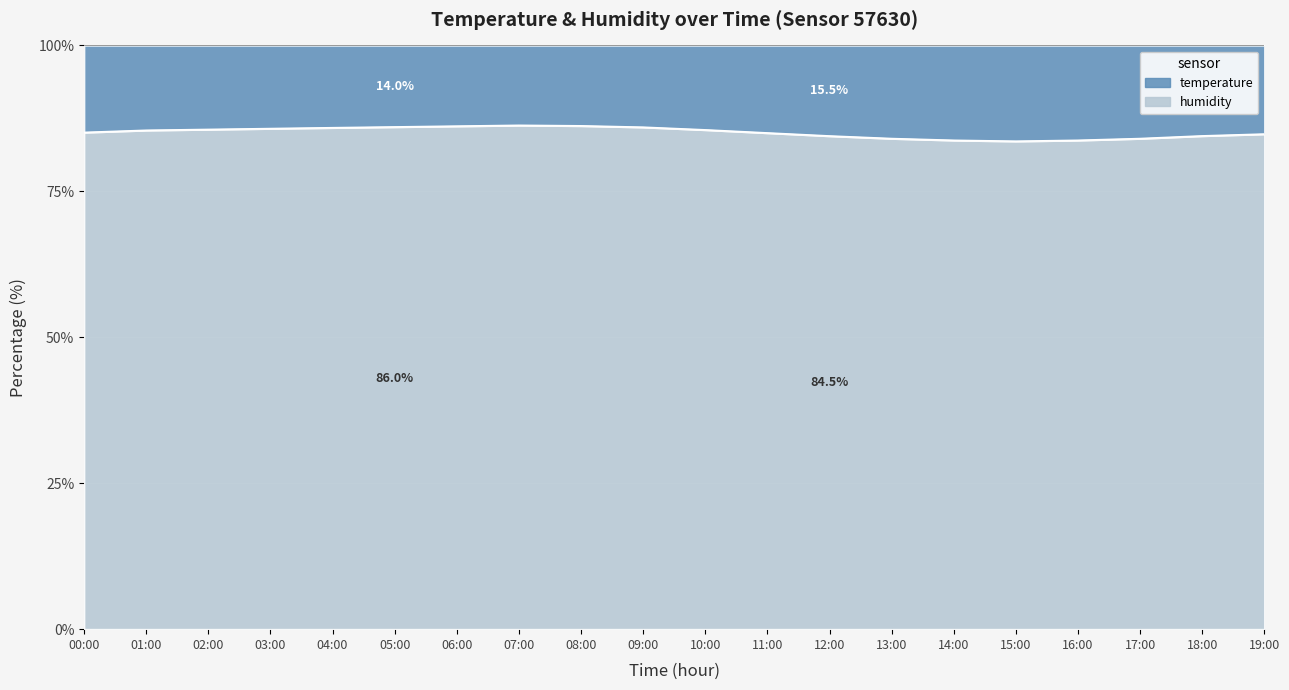

What is the change in value from 06:00 to 10:00?

-0.6